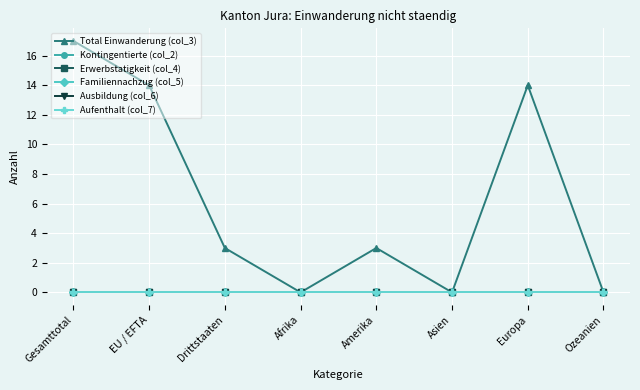

At which label does Erwerbstatigkeit (col_4) reach its minimum?

Gesamttotal